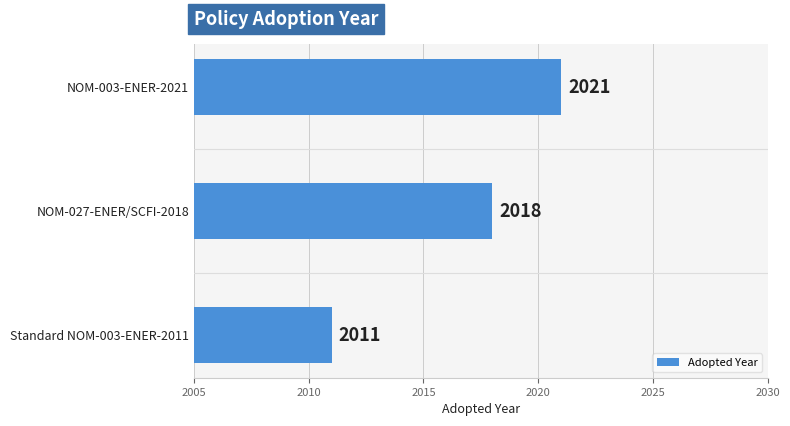

True or false: the data shows 3382 at NOM-003-ENER-2021.

False